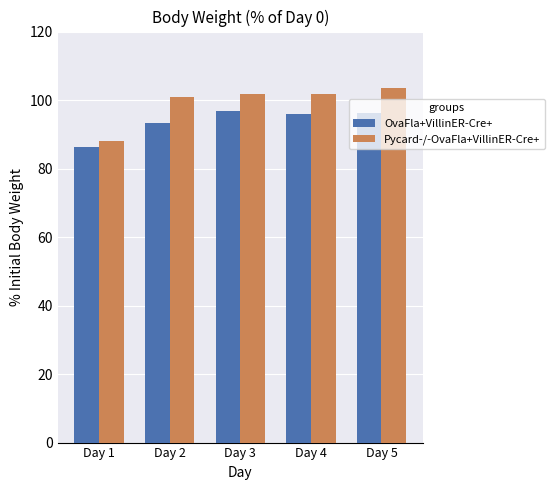

At how many categories does at least one series exceed 90?

4